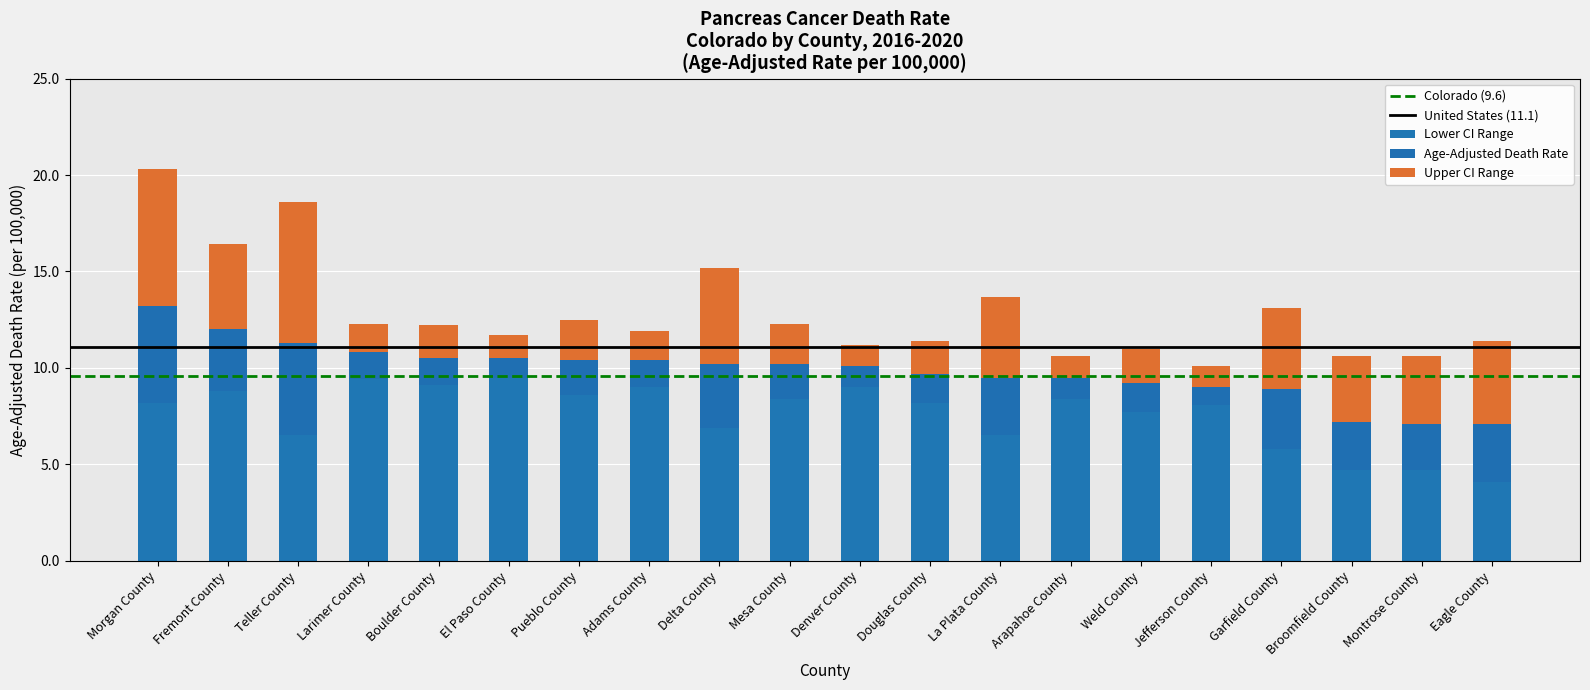

At which category is the sum across all series the highest?

Morgan County